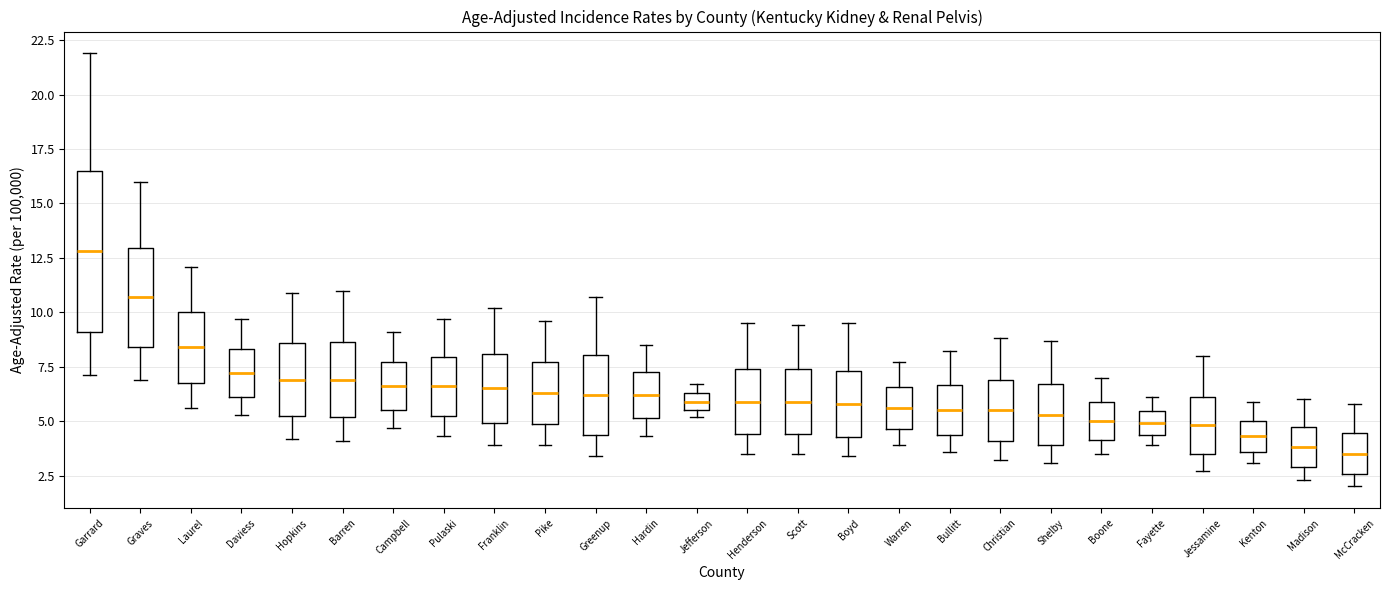

Reading left to right, transcribe this box plot: for each box, give where its median line is, the range the box spans, and where its two whiskers end, as read against the y-axis. The values are not printed on the chart, so give them approximately, as read against the axis.

Garrard: median 13.0, box 9.0 to 16.5, whiskers 7.0 to 22.0
Graves: median 10.5, box 8.5 to 13.0, whiskers 7.0 to 16.0
Laurel: median 8.5, box 7.0 to 10.0, whiskers 5.5 to 12.0
Daviess: median 7.0, box 6.0 to 8.5, whiskers 5.5 to 9.5
Hopkins: median 7.0, box 5.0 to 8.5, whiskers 4.0 to 11.0
Barren: median 7.0, box 5.0 to 8.5, whiskers 4.0 to 11.0
Campbell: median 6.5, box 5.5 to 7.5, whiskers 4.5 to 9.0
Pulaski: median 6.5, box 5.5 to 8.0, whiskers 4.5 to 9.5
Franklin: median 6.5, box 5.0 to 8.0, whiskers 4.0 to 10.0
Pike: median 6.5, box 5.0 to 7.5, whiskers 4.0 to 9.5
Greenup: median 6.0, box 4.5 to 8.0, whiskers 3.5 to 10.5
Hardin: median 6.0, box 5.0 to 7.5, whiskers 4.5 to 8.5
Jefferson: median 6.0, box 5.5 to 6.5, whiskers 5.0 to 6.5 (above the box's upper edge)
Henderson: median 6.0, box 4.5 to 7.5, whiskers 3.5 to 9.5
Scott: median 6.0, box 4.5 to 7.5, whiskers 3.5 to 9.5
Boyd: median 6.0, box 4.5 to 7.5, whiskers 3.5 to 9.5
Warren: median 5.5, box 4.5 to 6.5, whiskers 4.0 to 7.5
Bullitt: median 5.5, box 4.5 to 6.5, whiskers 3.5 to 8.0
Christian: median 5.5, box 4.0 to 7.0, whiskers 3.0 to 9.0
Shelby: median 5.5, box 4.0 to 6.5, whiskers 3.0 to 8.5
Boone: median 5.0, box 4.0 to 6.0, whiskers 3.5 to 7.0
Fayette: median 5.0, box 4.5 to 5.5, whiskers 4.0 to 6.0
Jessamine: median 5.0, box 3.5 to 6.0, whiskers 2.5 to 8.0
Kenton: median 4.5, box 3.5 to 5.0, whiskers 3.0 to 6.0
Madison: median 4.0, box 3.0 to 4.5, whiskers 2.5 to 6.0
McCracken: median 3.5, box 2.5 to 4.5, whiskers 2.0 to 6.0